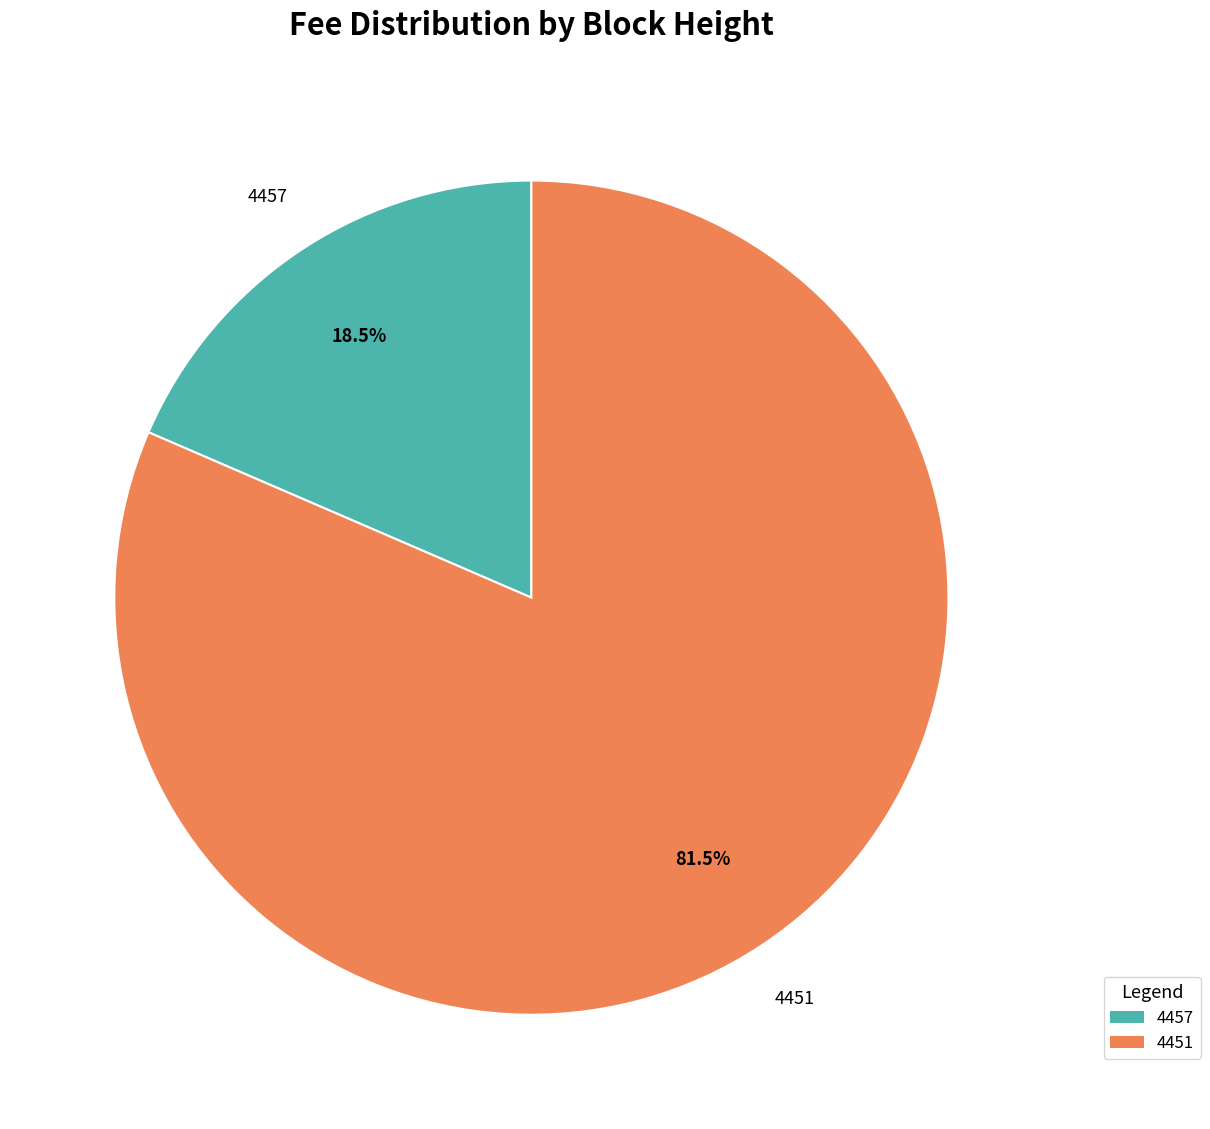

To the nearest percent, what is the average slice percentage?

50%